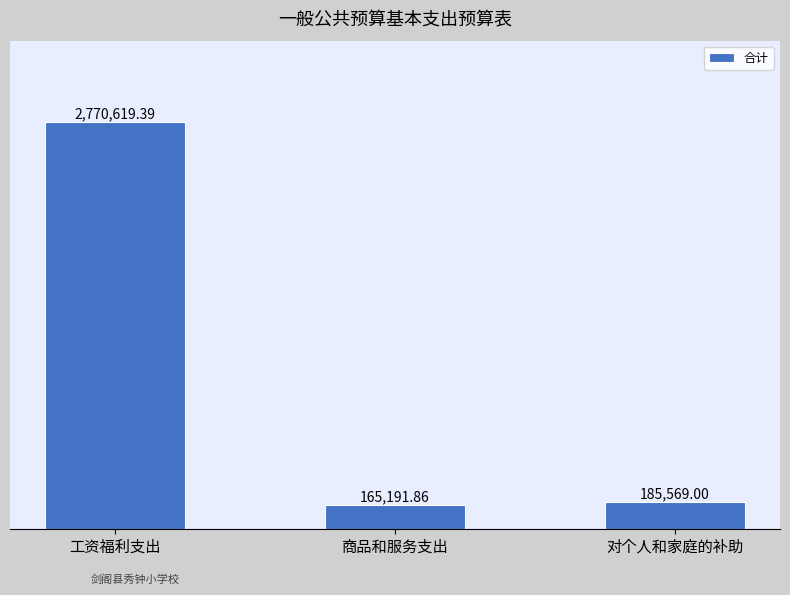

What is the maximum value shown in the chart?

2770619.4